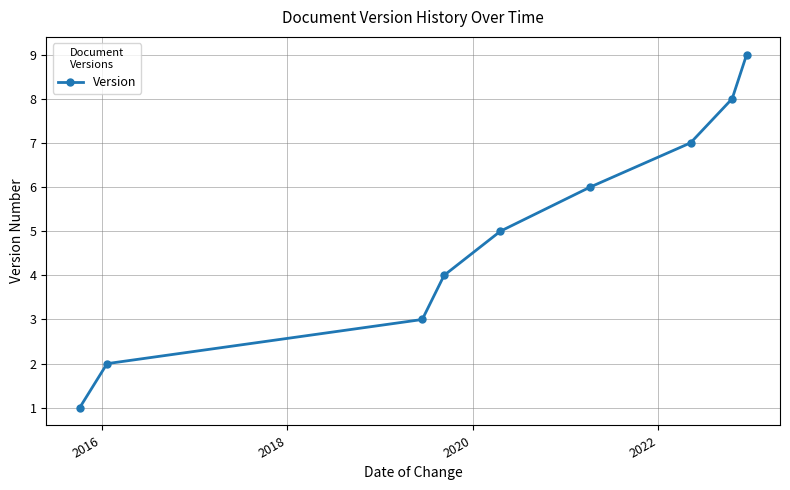

True or false: the data has more than 2 interior local peaks.

False